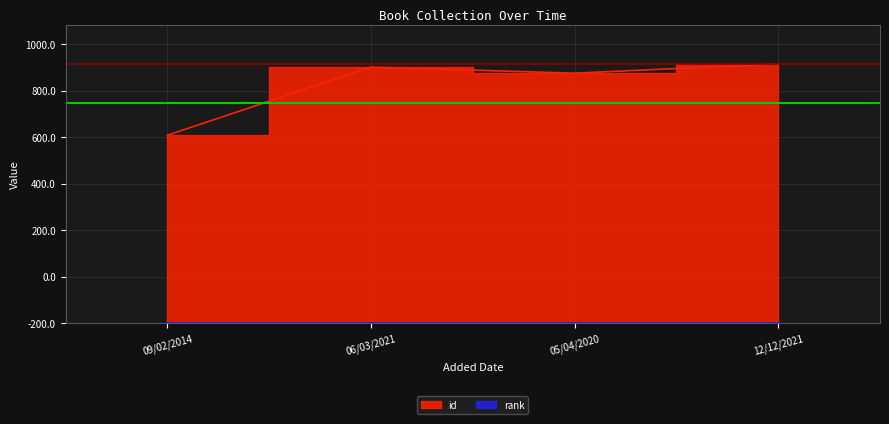

What is the smallest value displayed?

809